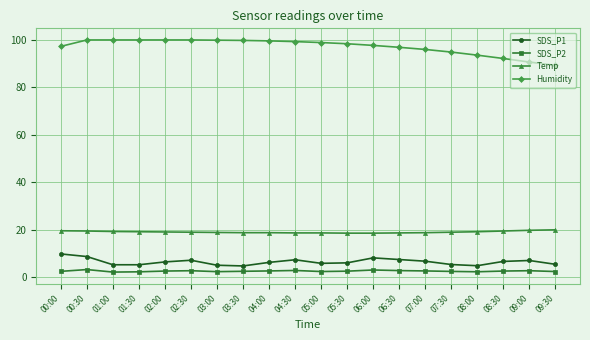

What is the maximum value for Humidity?

99.9